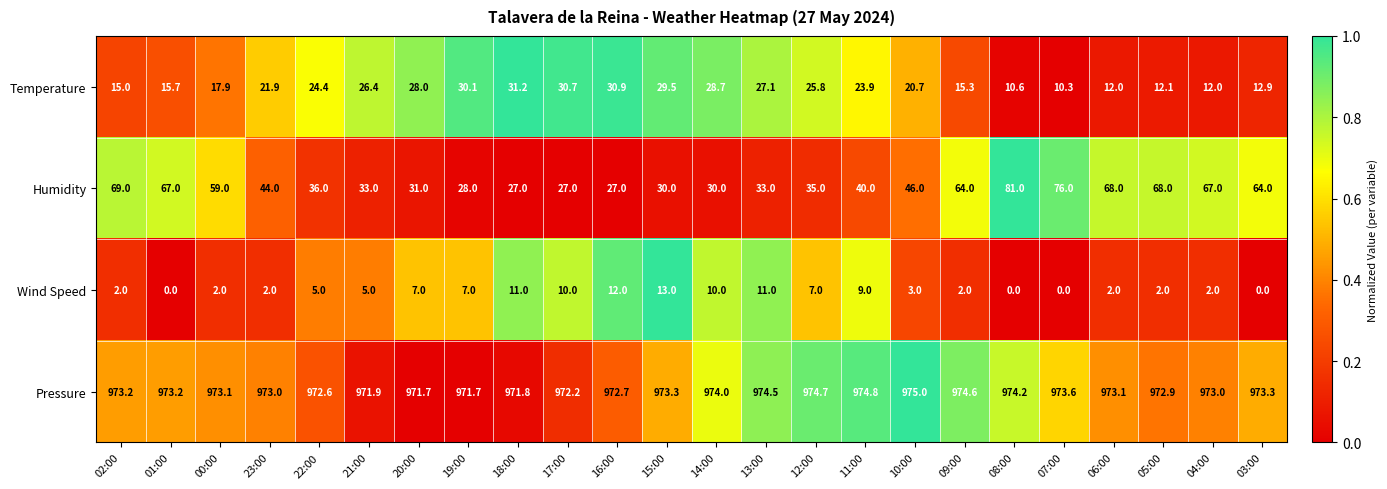

List the series in order of their peak value, lowest first.

Wind Speed, Temperature, Humidity, Pressure